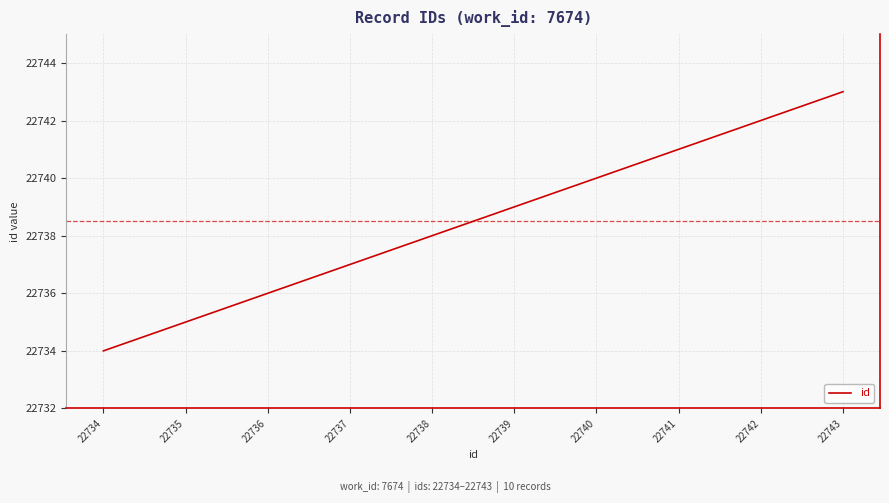

List the labels in order of value, largest first.

22743, 22742, 22741, 22740, 22739, 22738, 22737, 22736, 22735, 22734